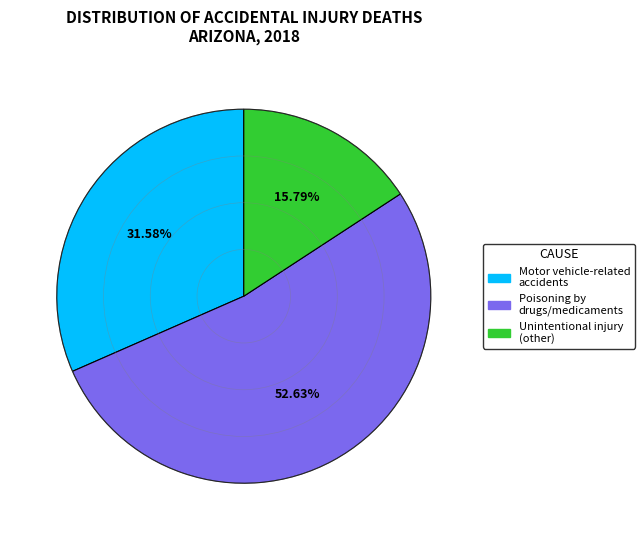

Is there a majority slice in this chart?

Yes